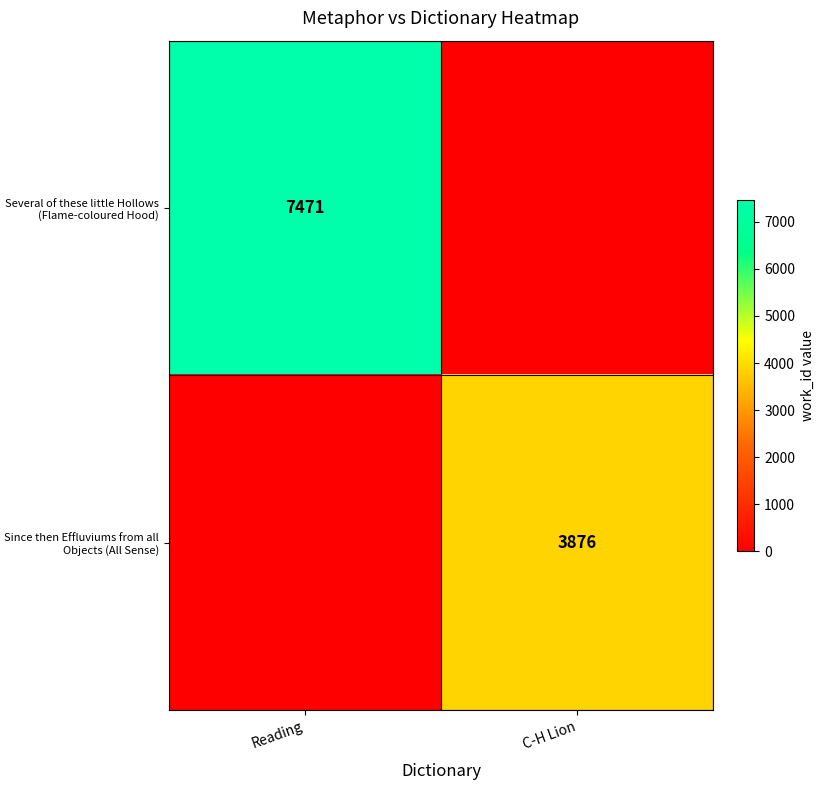

Which label corresponds to the smallest value in the chart?

C-H Lion